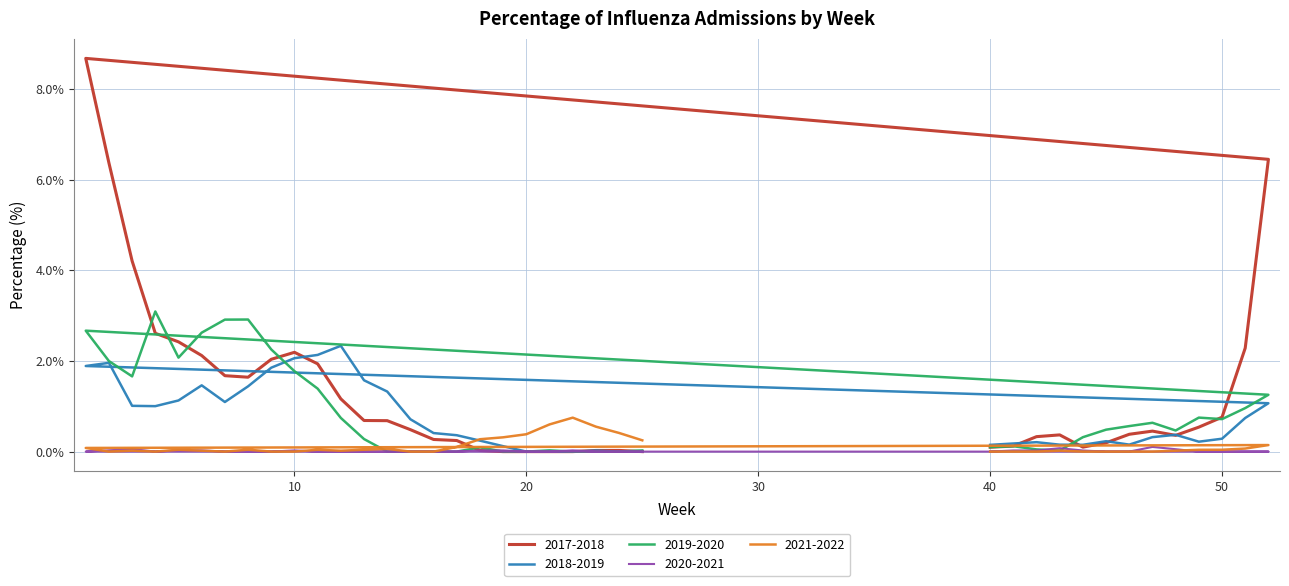

Where is 2020-2021 nearest to the value 0?

40